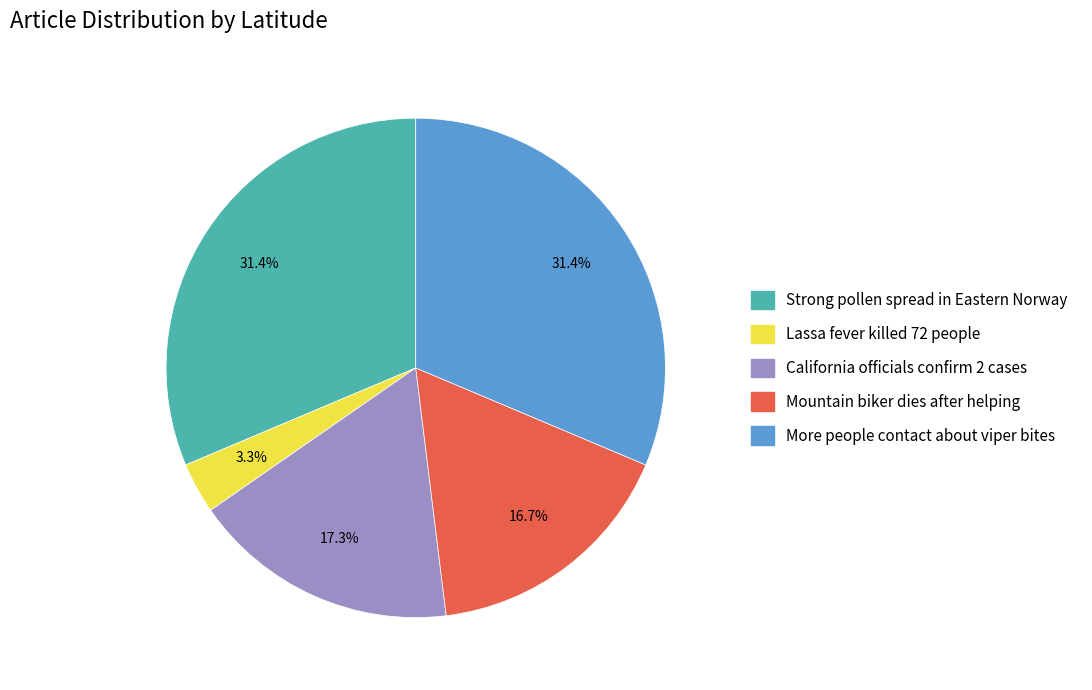

Does any single category account for the majority?

No